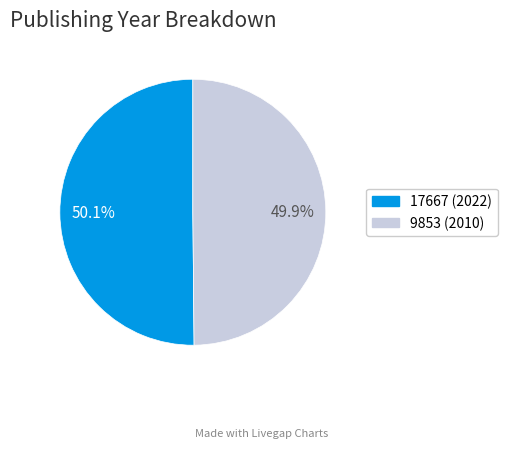

Approximately how many times larger is the value at 9853 (2010) compared to 17667 (2022)?

1.0